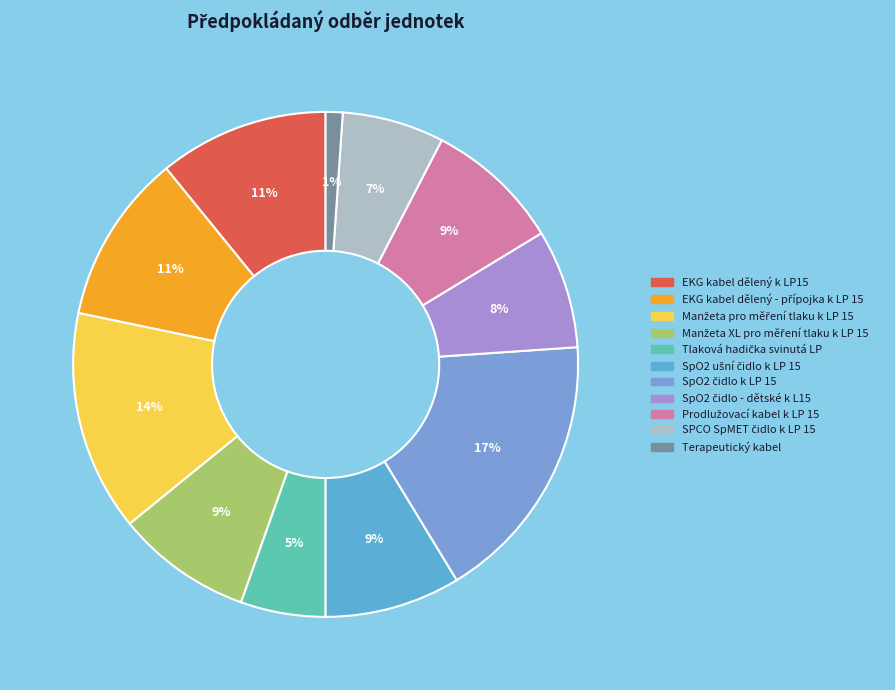

How many segments does this pie chart have?

11